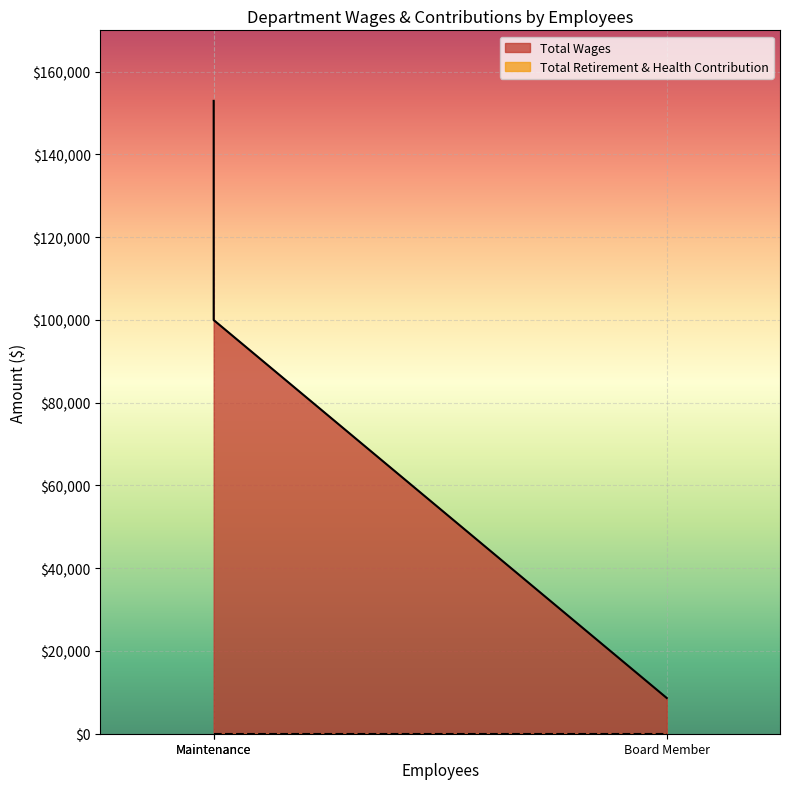

The value at Board Member is 3818. True or false?

False